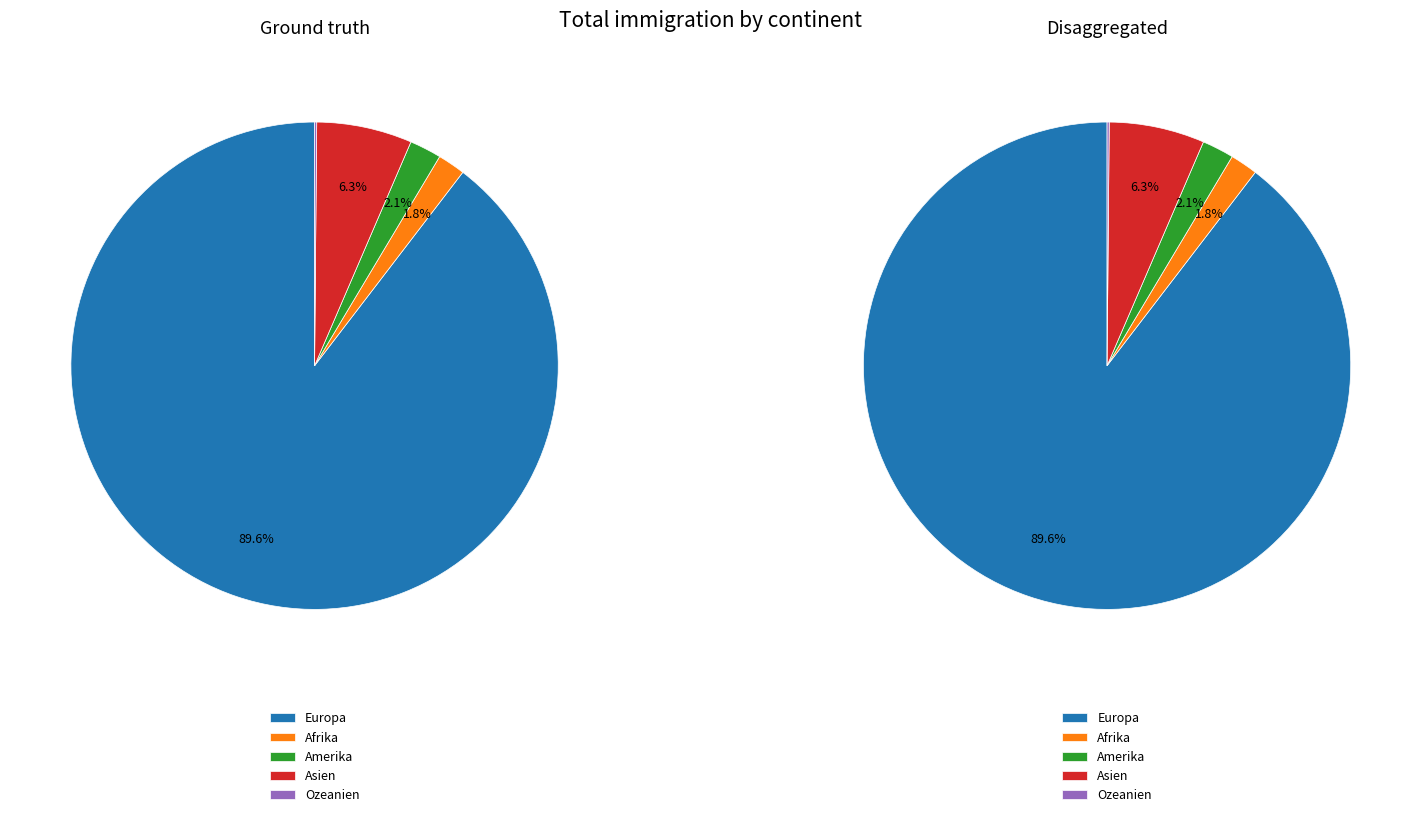

Does Asien account for over 50% of the chart?

No